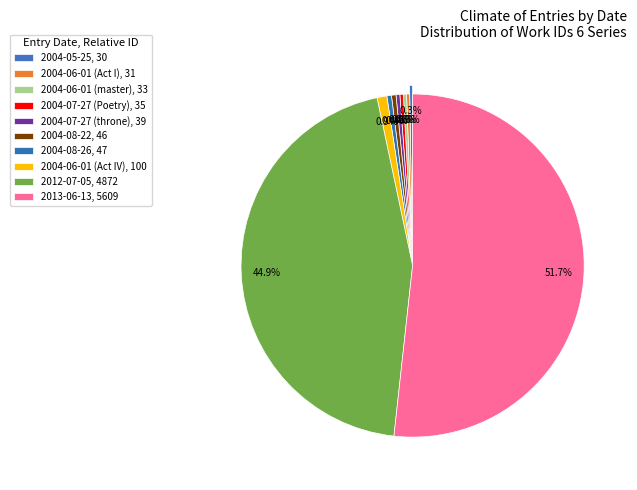

To the nearest percent, what is the average slice percentage?

10%